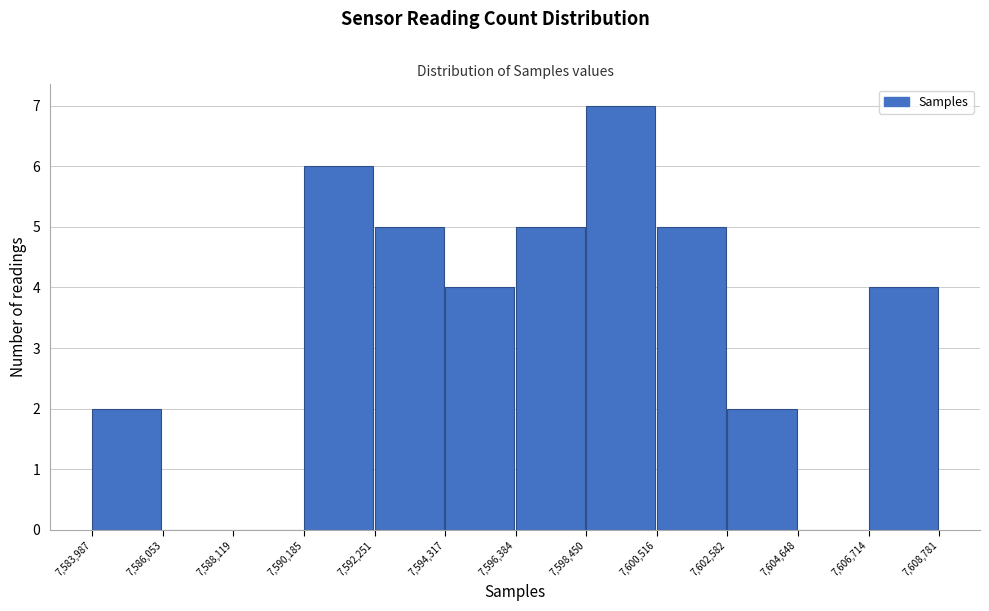

Reading left to right, list every bar in this chart as the range it spans on the x-axis followed by its height. The values are not printed on the chart, so give them approximately, as read against the axis.

7,583,987 to 7,586,053: 2
7,586,053 to 7,588,119: 0
7,588,119 to 7,590,185: 0
7,590,185 to 7,592,251: 6
7,592,251 to 7,594,317: 5
7,594,317 to 7,596,384: 4
7,596,384 to 7,598,450: 5
7,598,450 to 7,600,516: 7
7,600,516 to 7,602,582: 5
7,602,582 to 7,604,648: 2
7,604,648 to 7,606,714: 0
7,606,714 to 7,608,781: 4